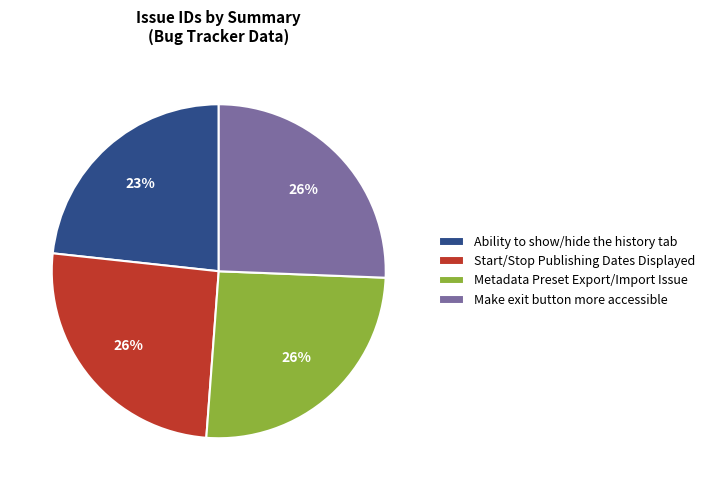

To the nearest percent, what portion does Ability to show/hide the history tab represent?

23%